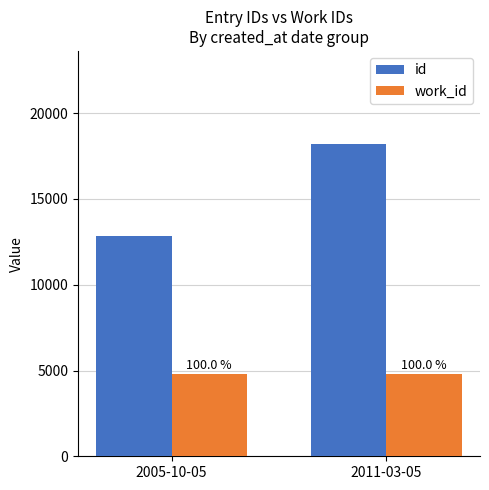

What position from the left is 2005-10-05?

1